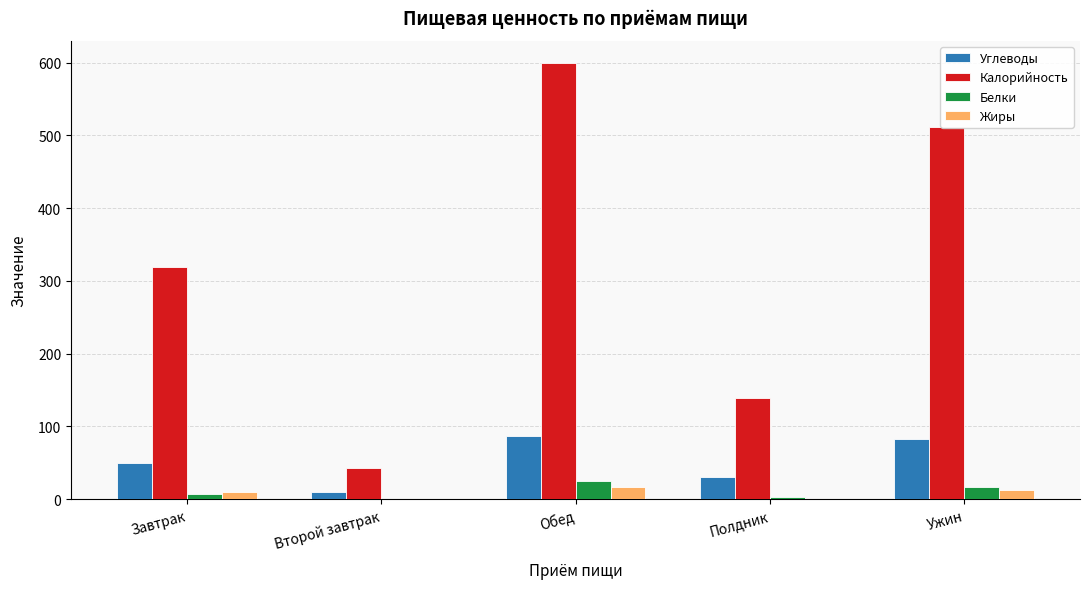

How many values in the Калорийность series exceed 319?

3